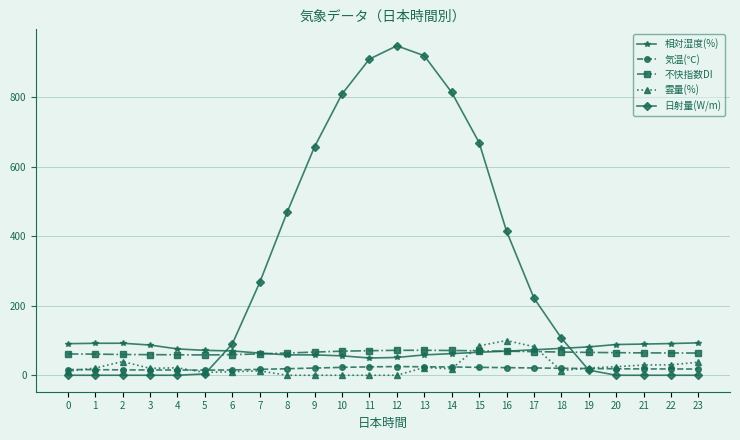

How many values in the 相対湿度(%) series are below 73?

12